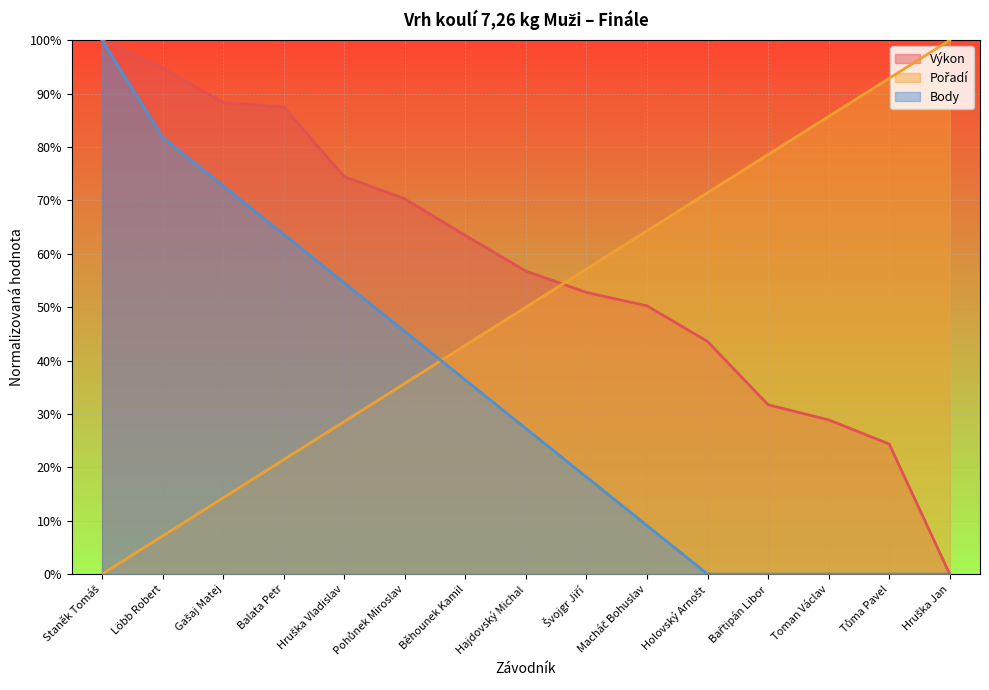

Does the chart display data point markers on the line(s)?

No